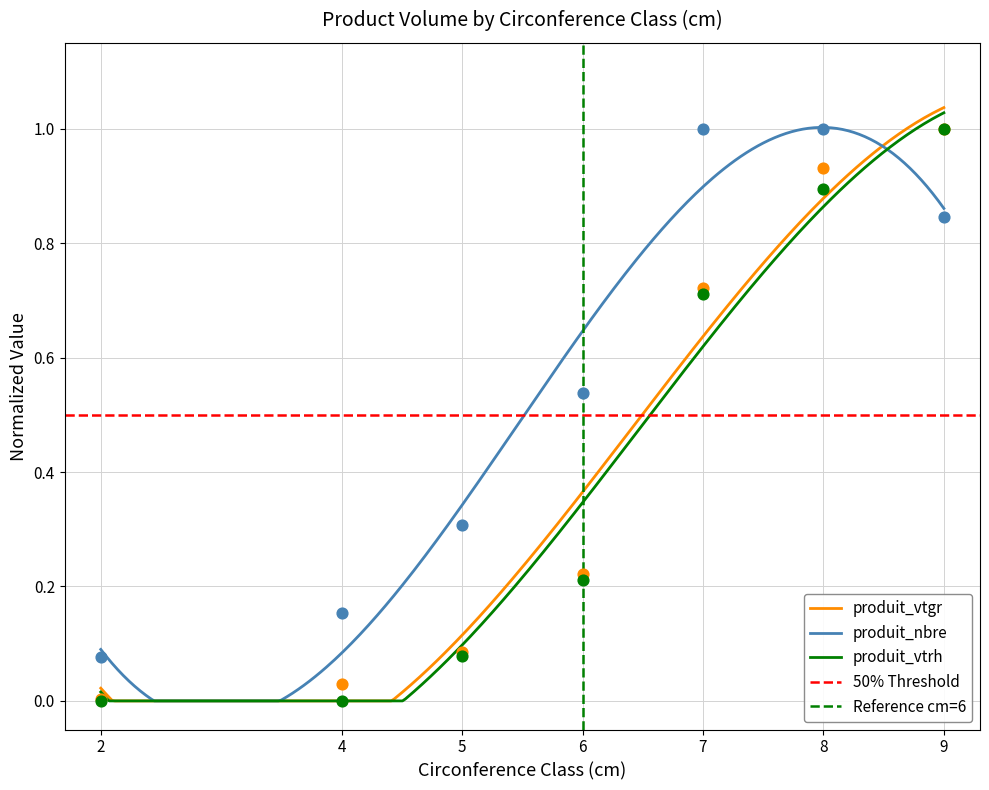

Is the value of produit_vtrh at 6 greater than the value of produit_vtgr at 4?

Yes